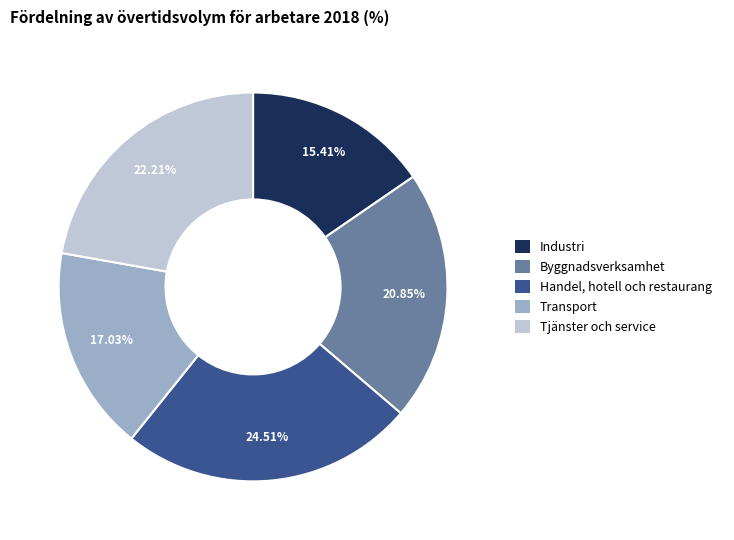

How many slices are in this pie chart?

5